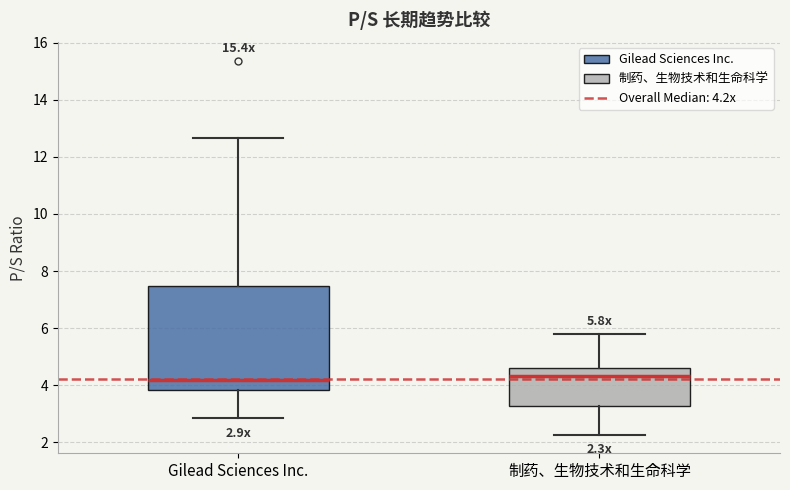

Comparing the boxes themselves (not the whiskers), which one is the tallest?

Gilead Sciences Inc.